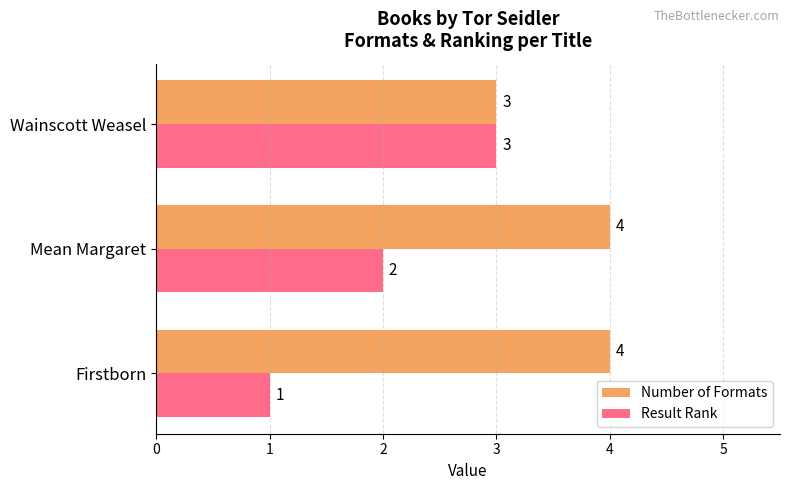

Which series has the largest range (max minus min)?

Result Rank